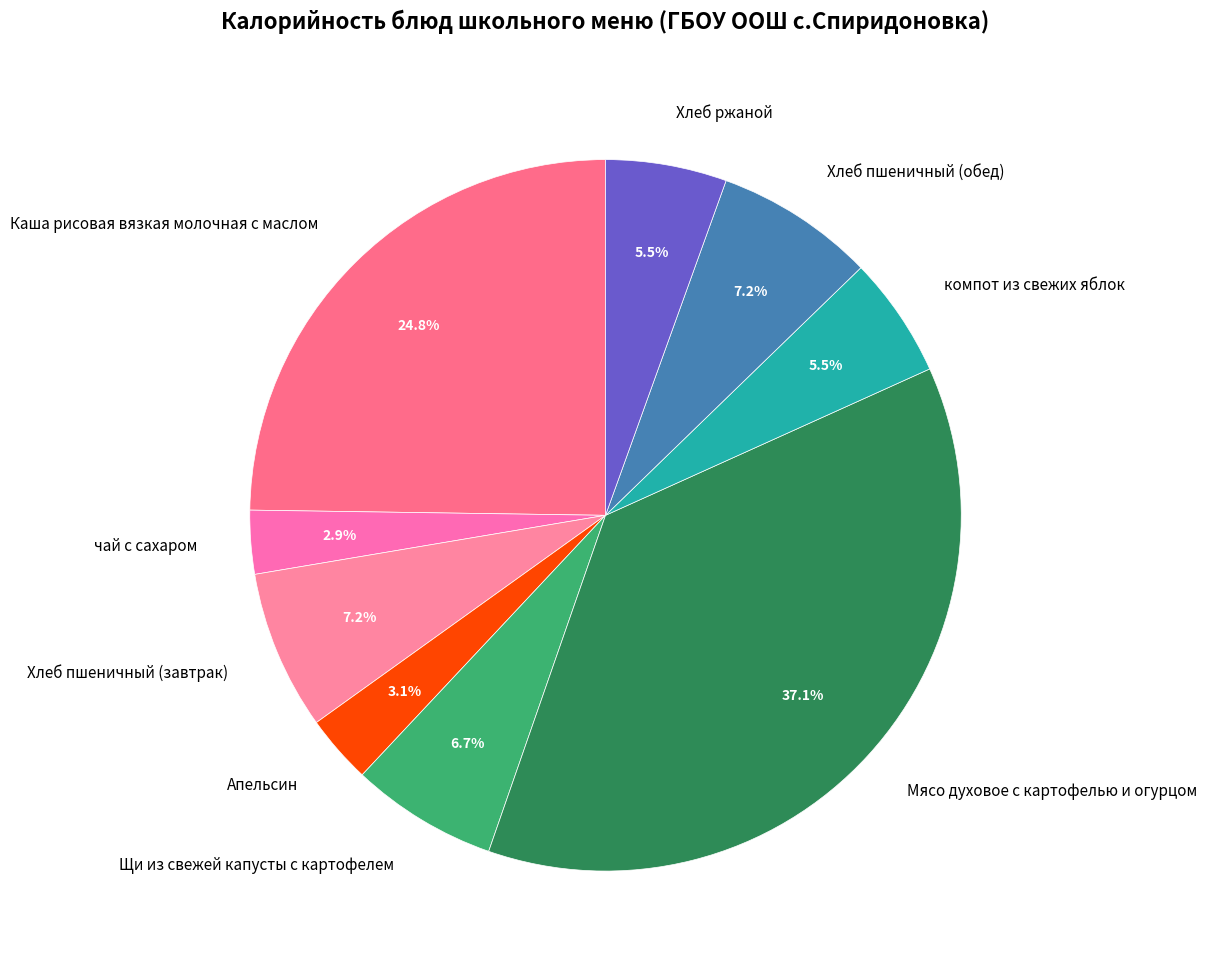

Does any single category account for the majority?

No